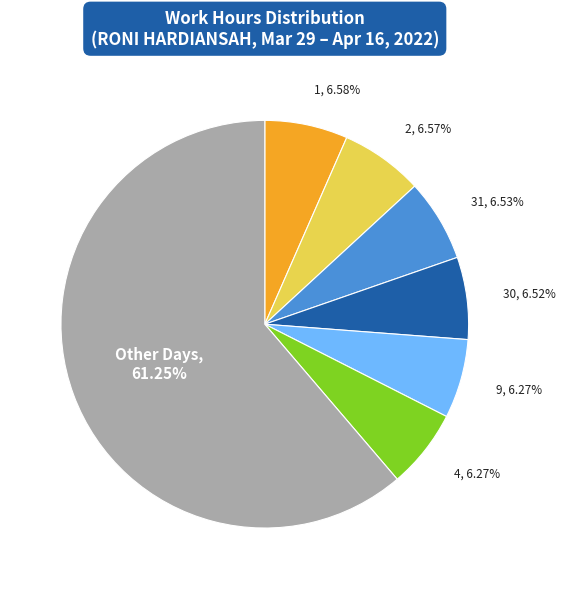

Is there any slice that represents more than half of the pie?

Yes